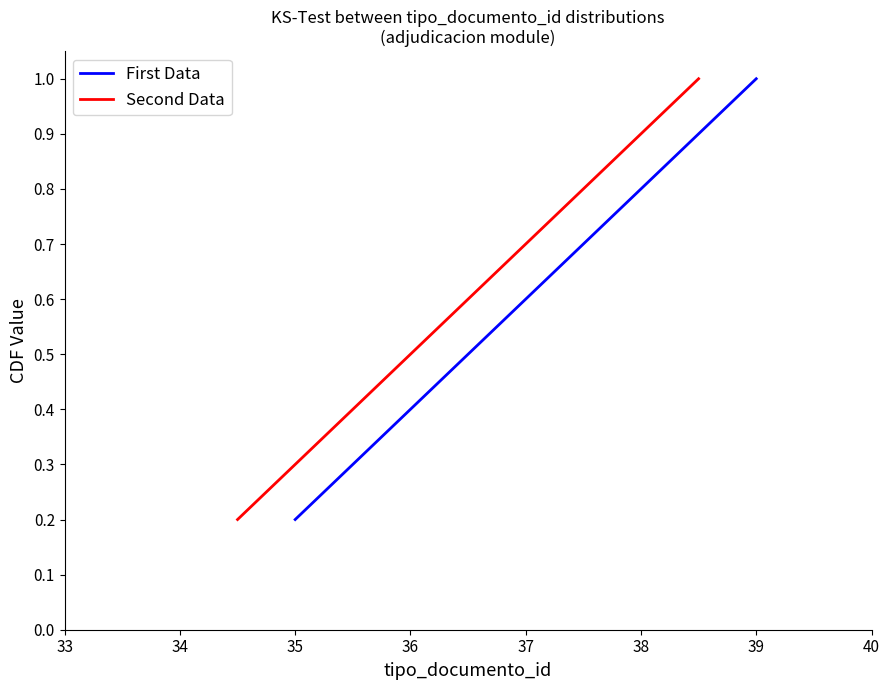

What are all the series names shown in the legend?

First Data, Second Data